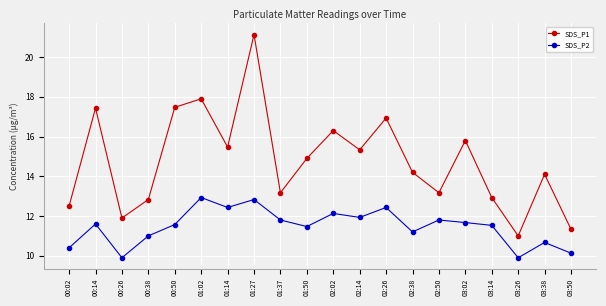

At which category is the sum across all series the highest?

01:27